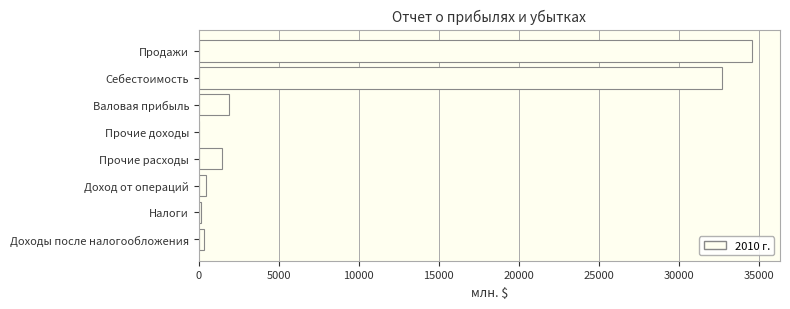

What is the greatest value displayed?

34589.0